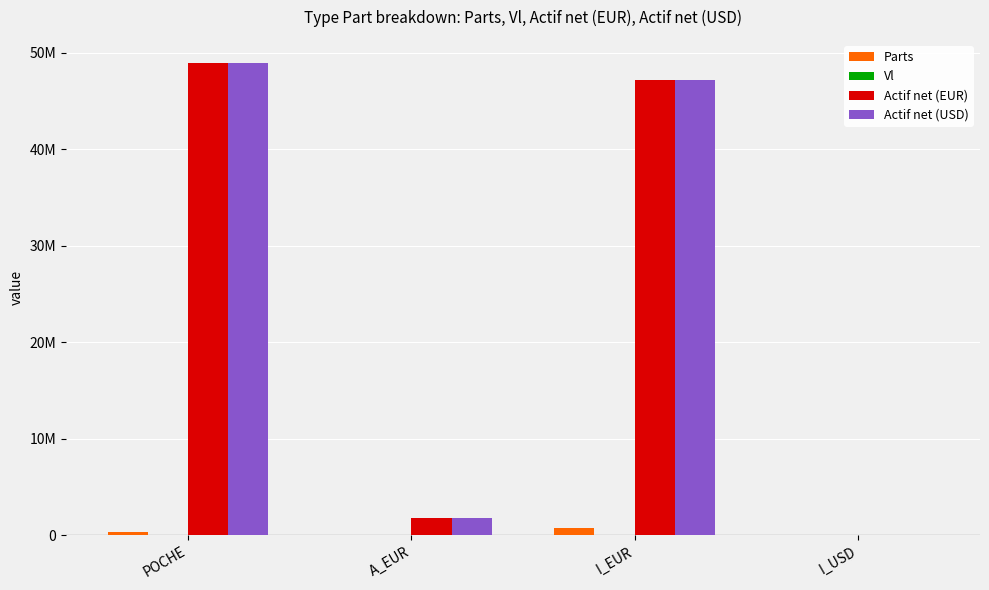

Are the bars grouped side by side (vs. stacked)?

Yes